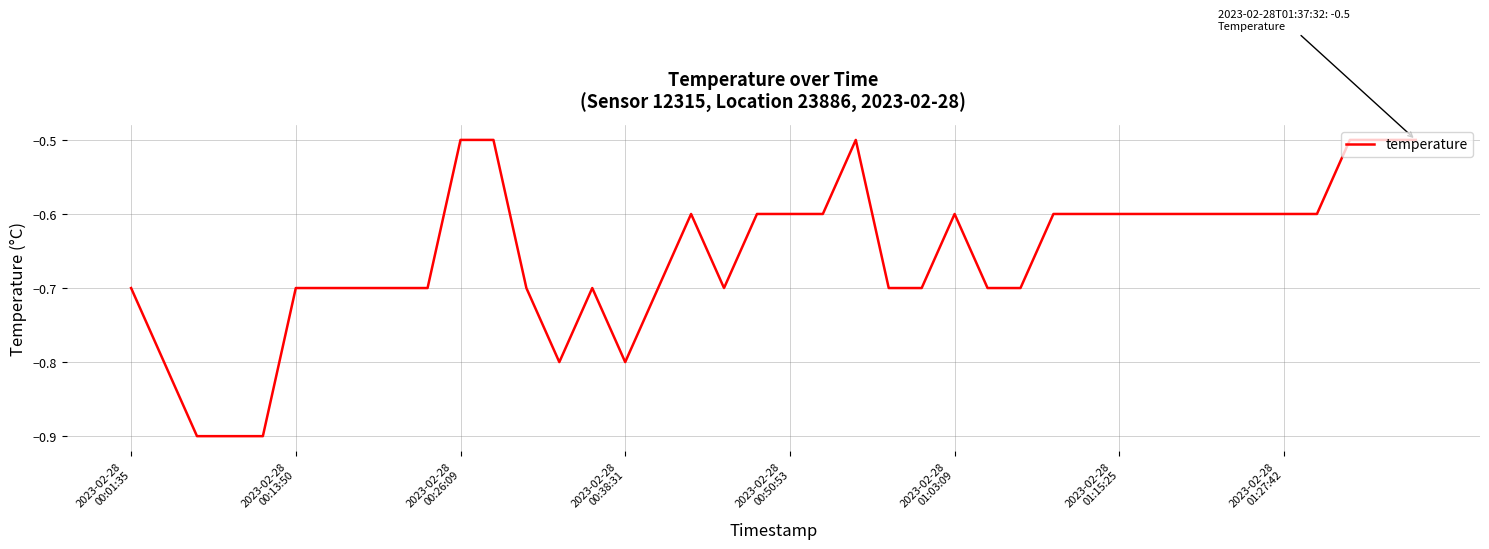

What is the difference between the maximum and minimum values?

0.4